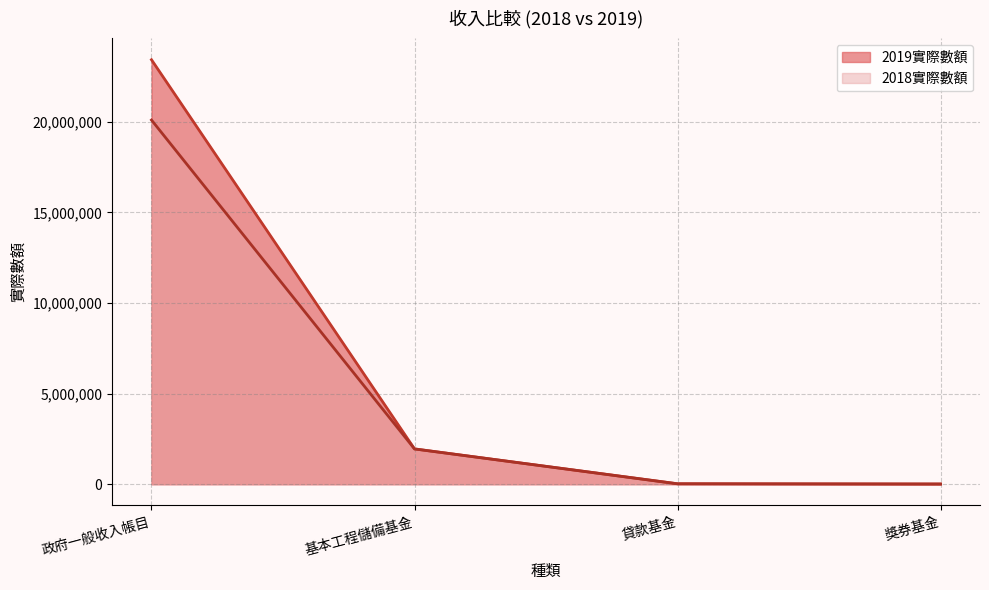

How many values in the 2018實際數額 series are below 1947802?

2